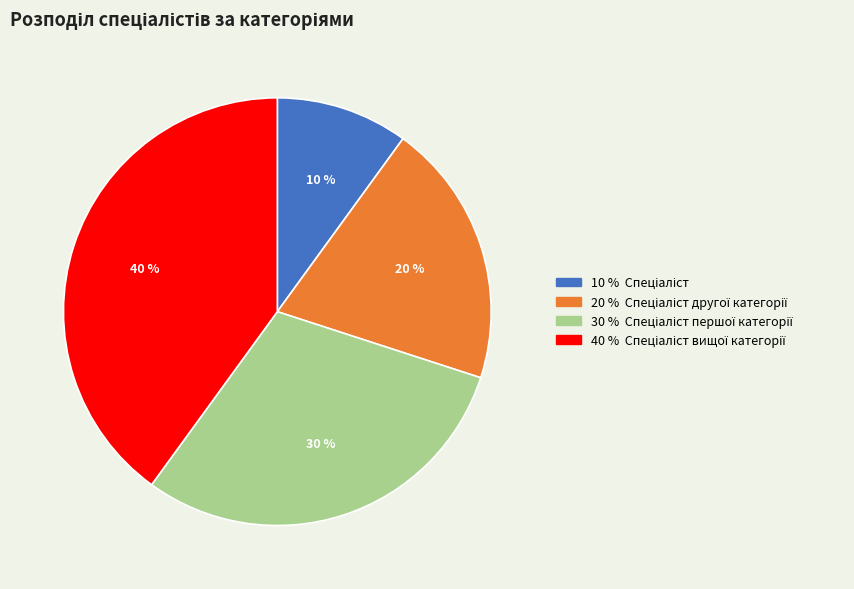

To the nearest percent, what is the average slice percentage?

25%